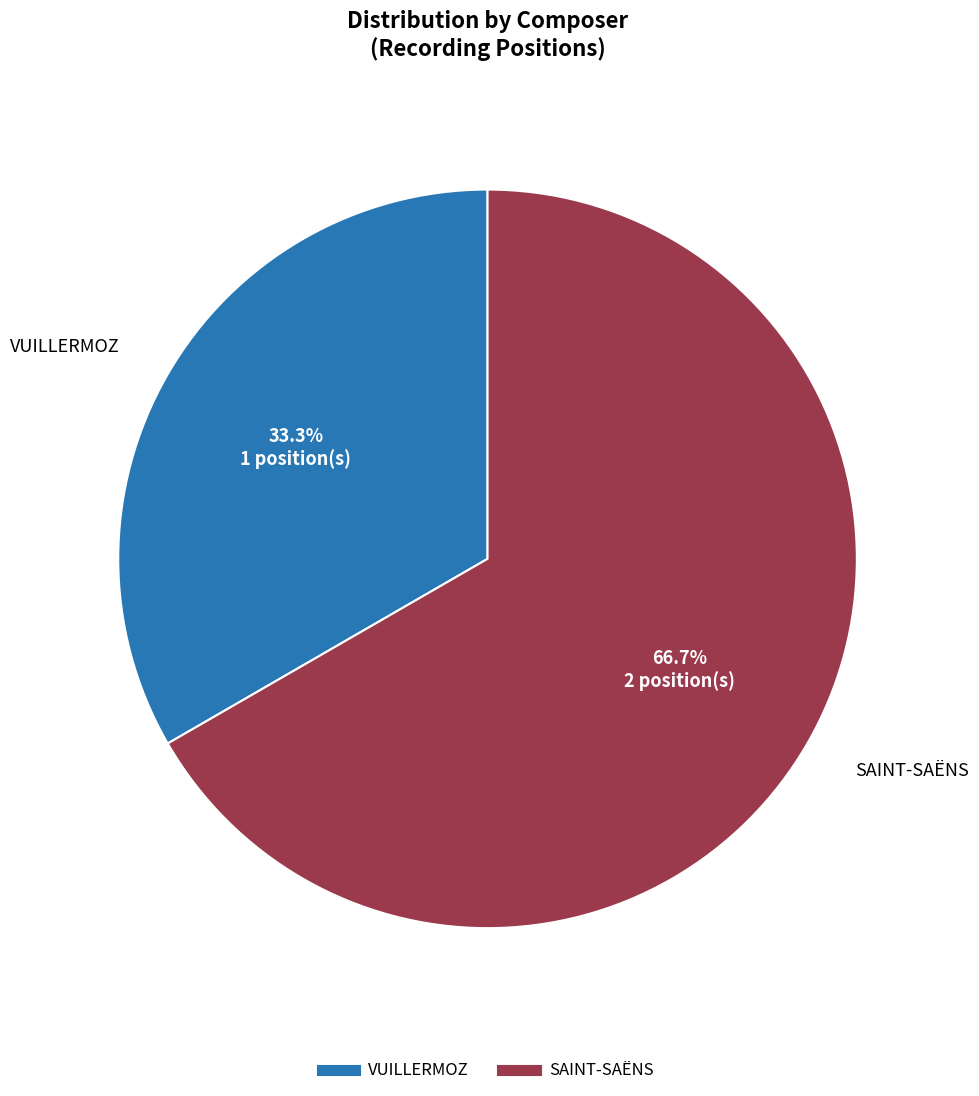

To the nearest percent, what is the difference between the largest and smallest slice percentages?

33%